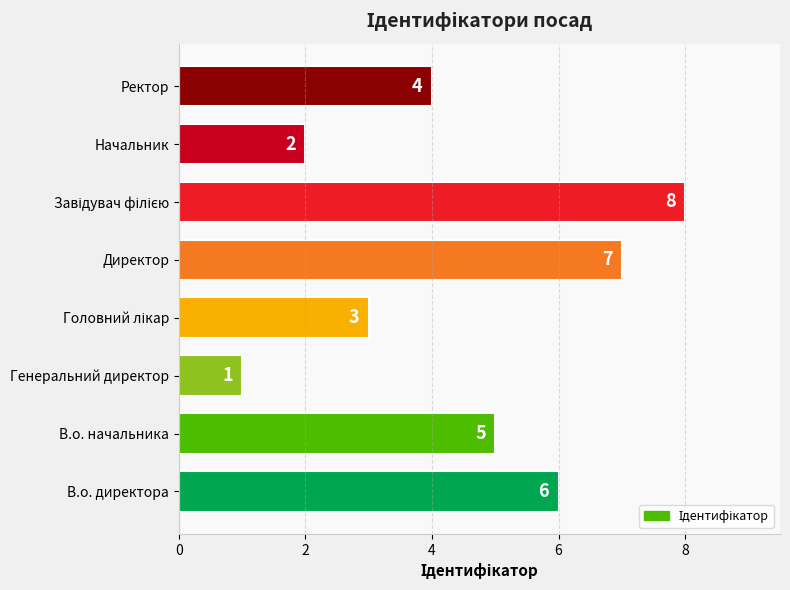

What is the sum of the values at Генеральний директор and Начальник?

3